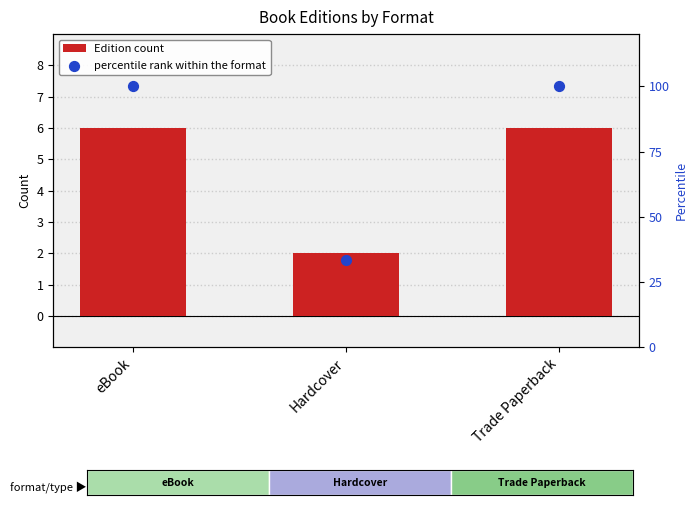

At how many categories does at least one series exceed 76?

2